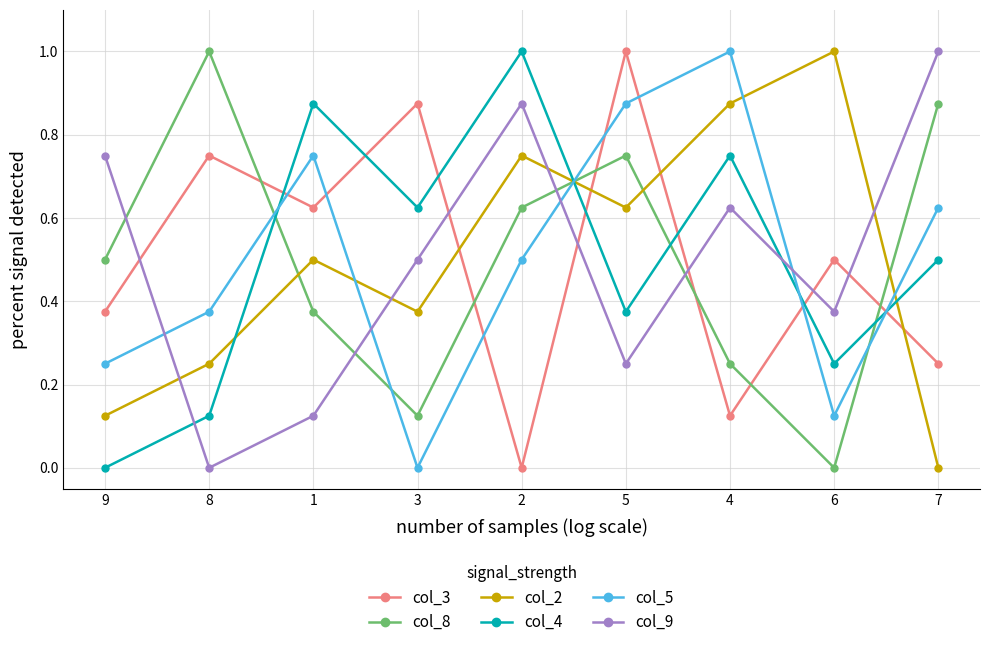

Does the chart display data point markers on the line(s)?

Yes